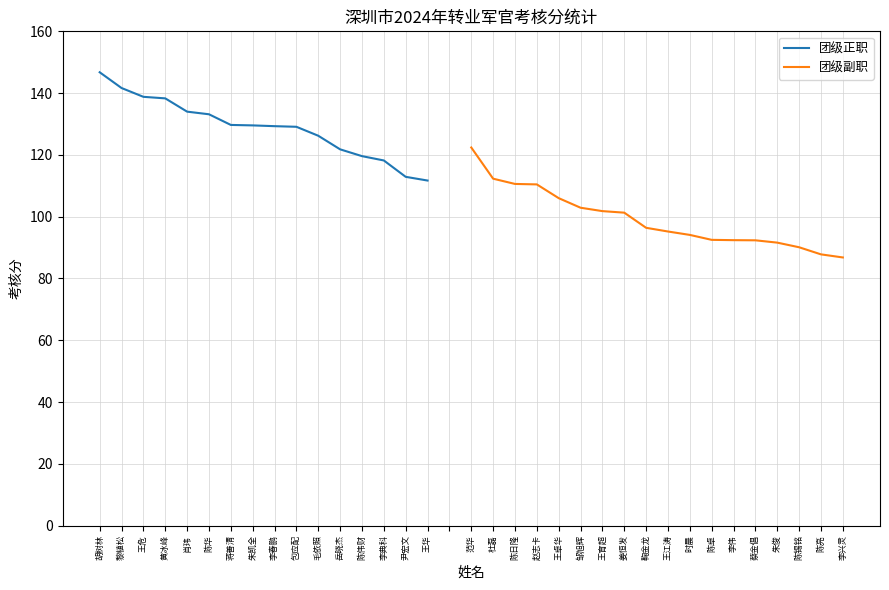

What is the difference between the values at 李春鹏 and 黎植松?

12.3